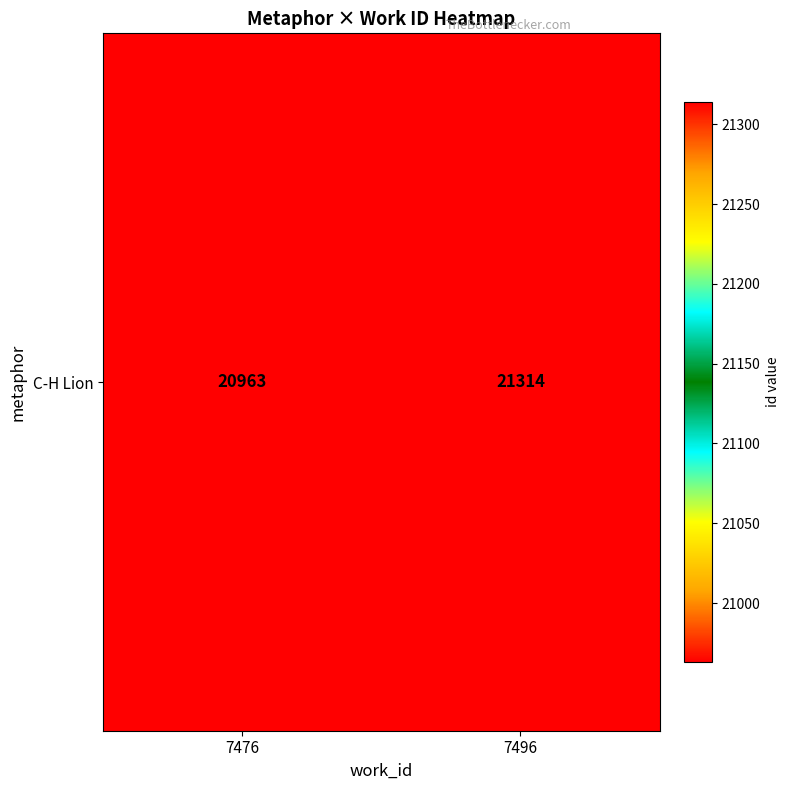

What is the smallest value displayed?

20963